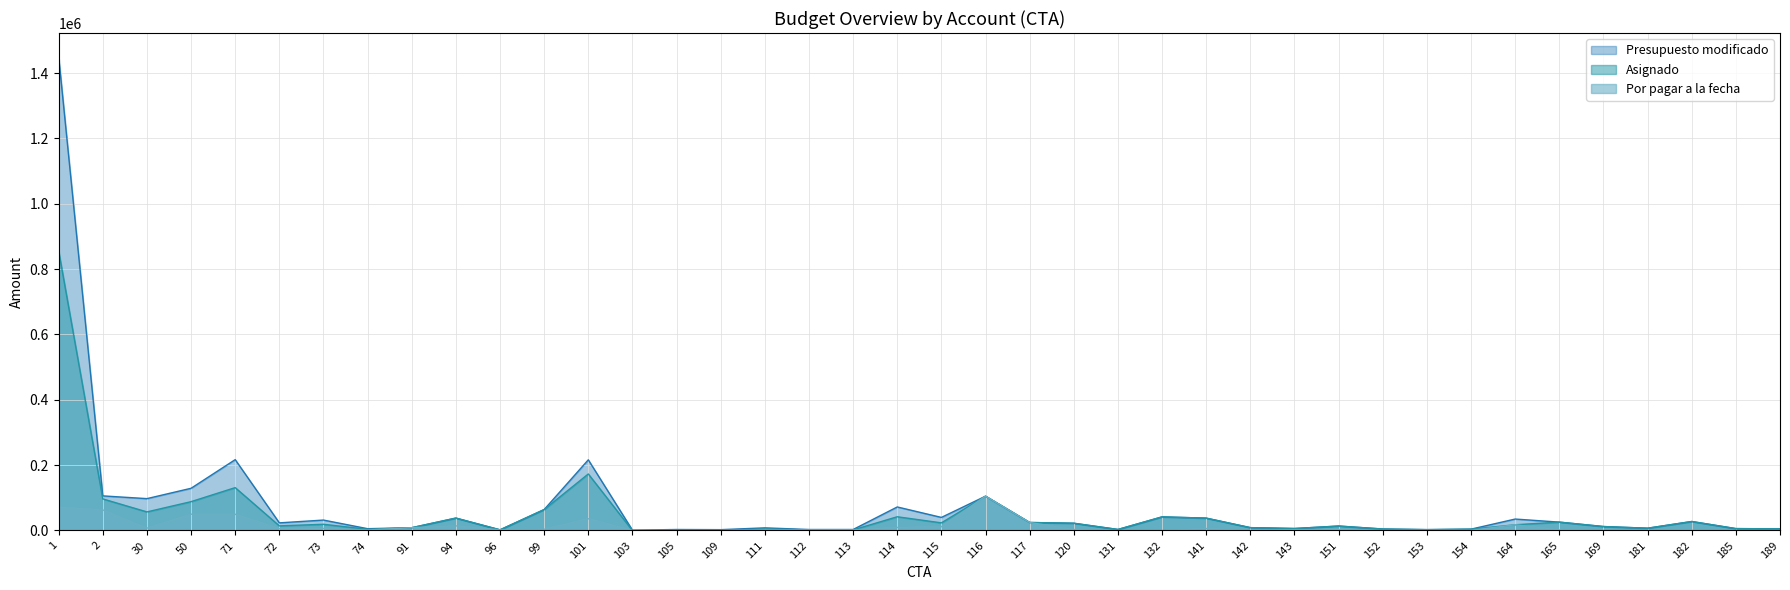

What is the value of the Presupuesto modificado point at the 15th from the left?

3000.0